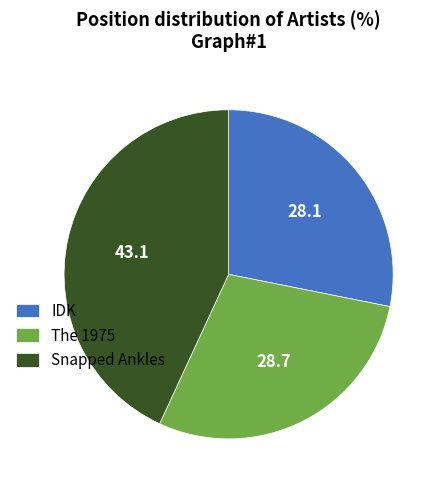

Is the sum of The 1975 and IDK greater than half?

Yes